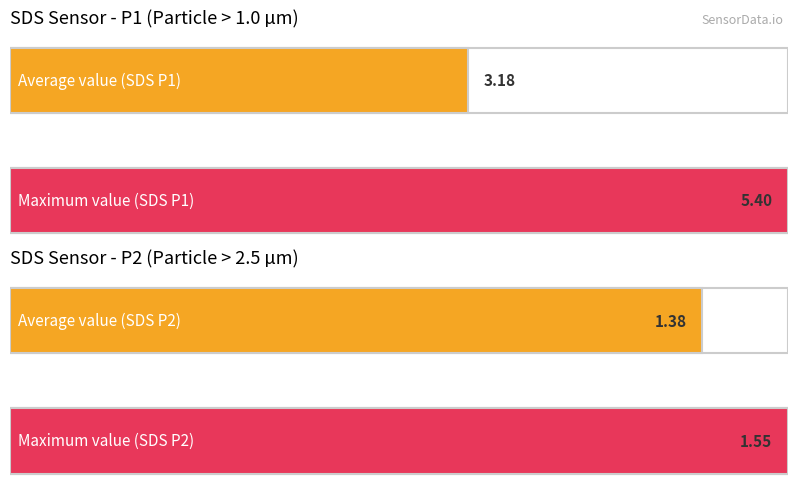

The SDS_P2 series shows 1.6 at -59. True or false?

True